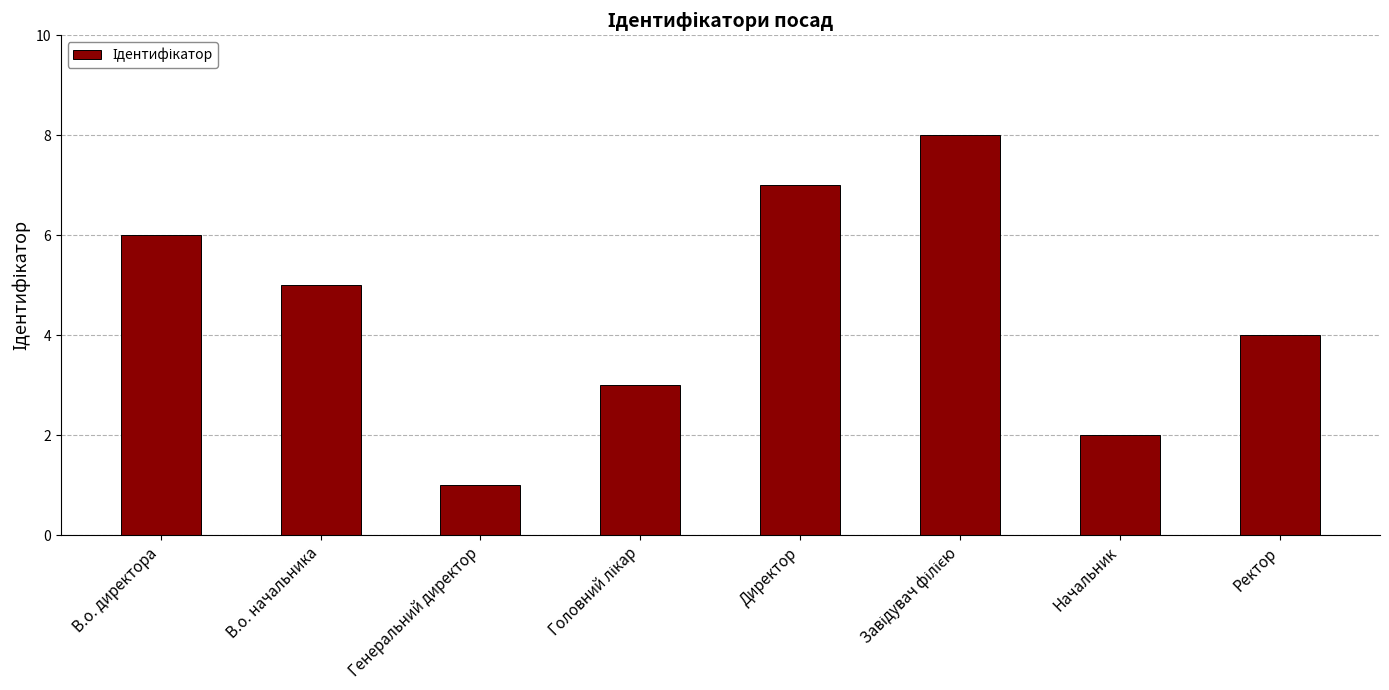

Read the value at Ректор.

4